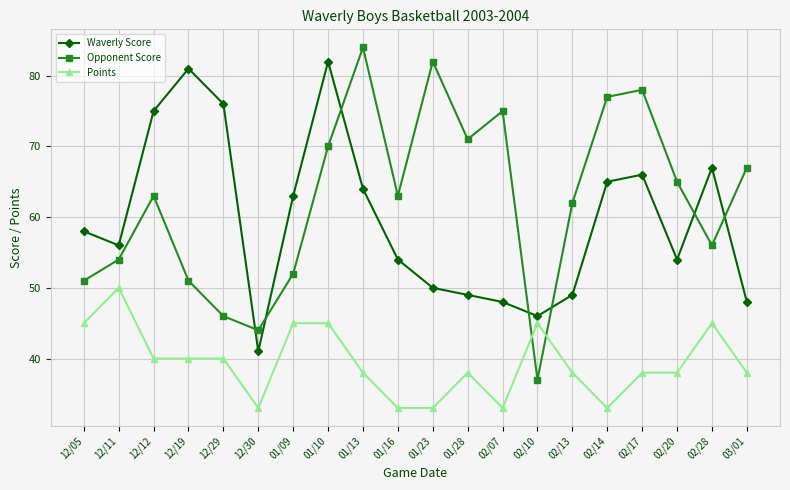

Reading left to right, extract all data points from this chart.

Waverly Score: 58	56	75	81	76	41	63	82	64	54	50	49	48	46	49	65	66	54	67	48
Opponent Score: 51	54	63	51	46	44	52	70	84	63	82	71	75	37	62	77	78	65	56	67
Points: 45	50	40	40	40	33	45	45	38	33	33	38	33	45	38	33	38	38	45	38